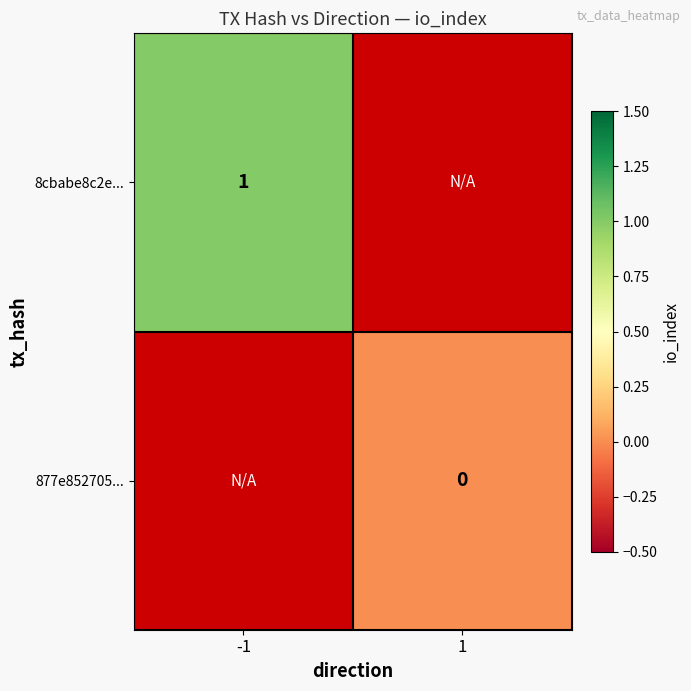

The 8cbabe8c2e... series shows 0 at -1. True or false?

False